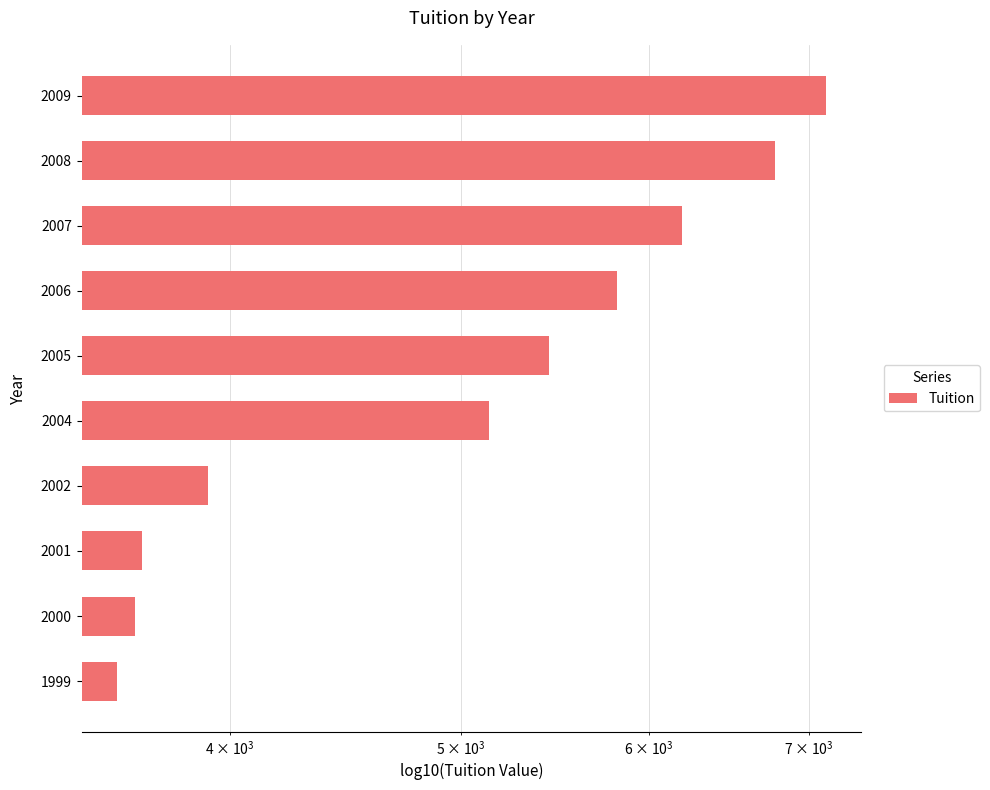

How many values exceed 5445?

4